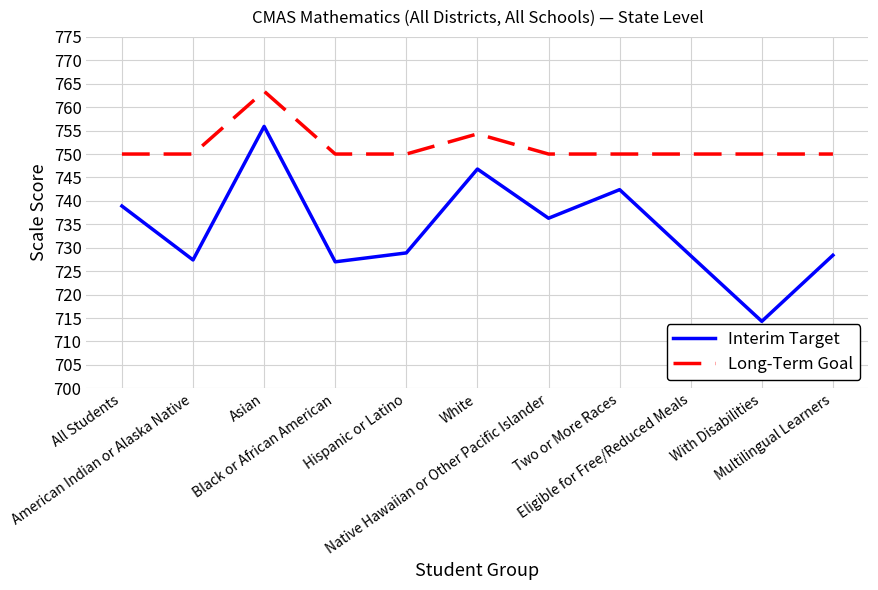

What is the lowest value of the Long-Term Goal series?

750.0